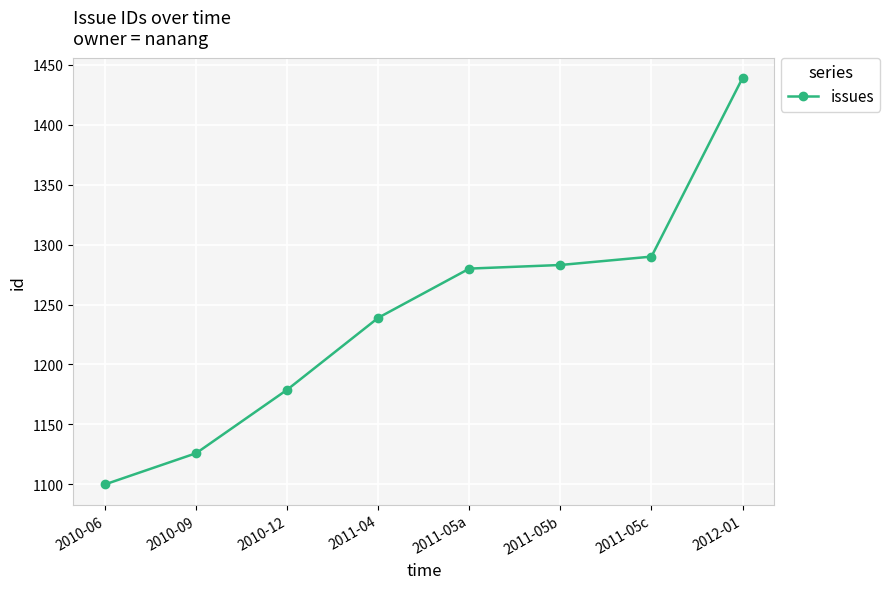

What is the smallest value displayed?

1100